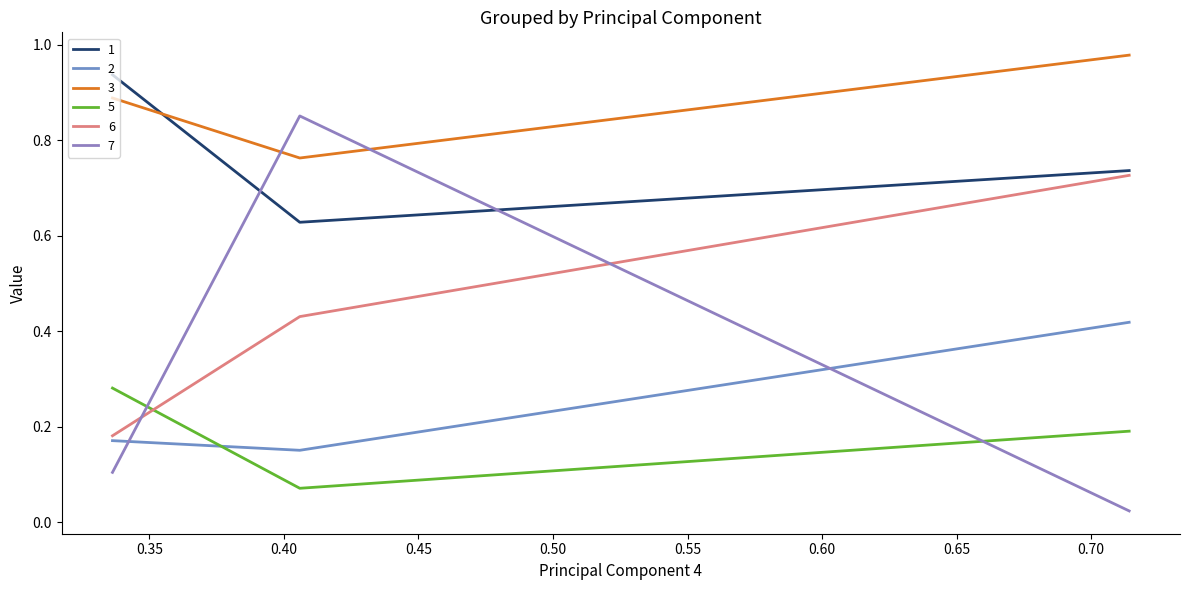

At which label does 1 reach its minimum?

0.4059